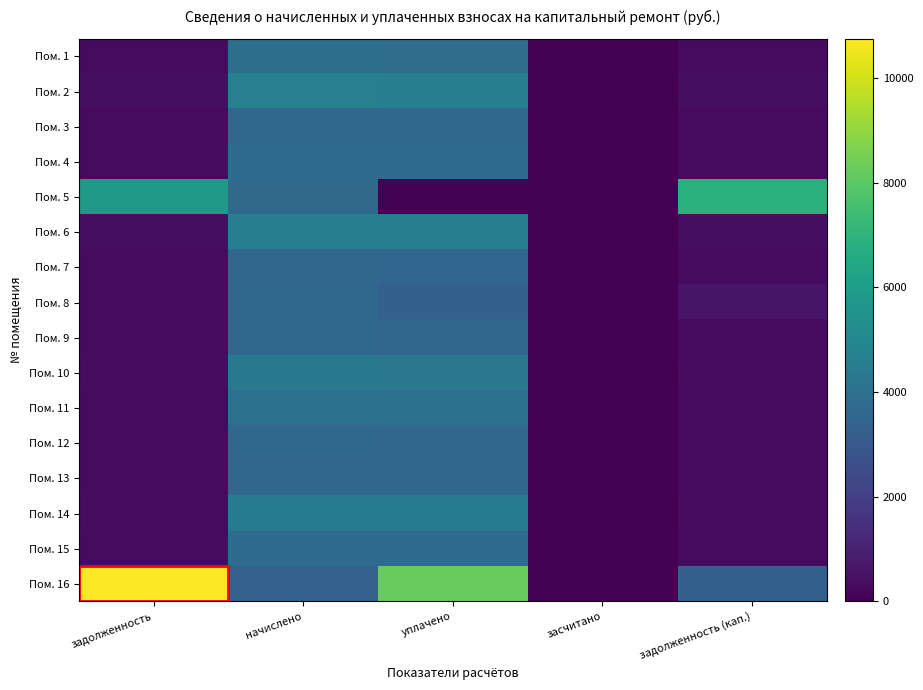

What is the total value across all series at задолженность?

21111.1